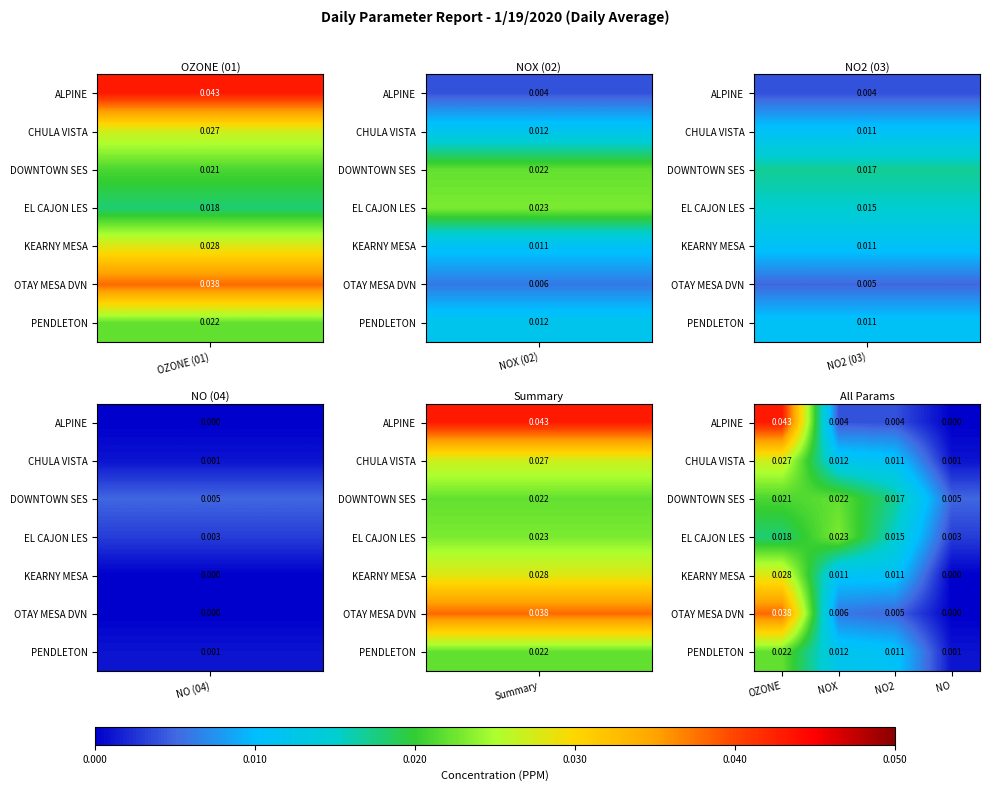

Where is KEARNY MESA nearest to the value 0?

NO